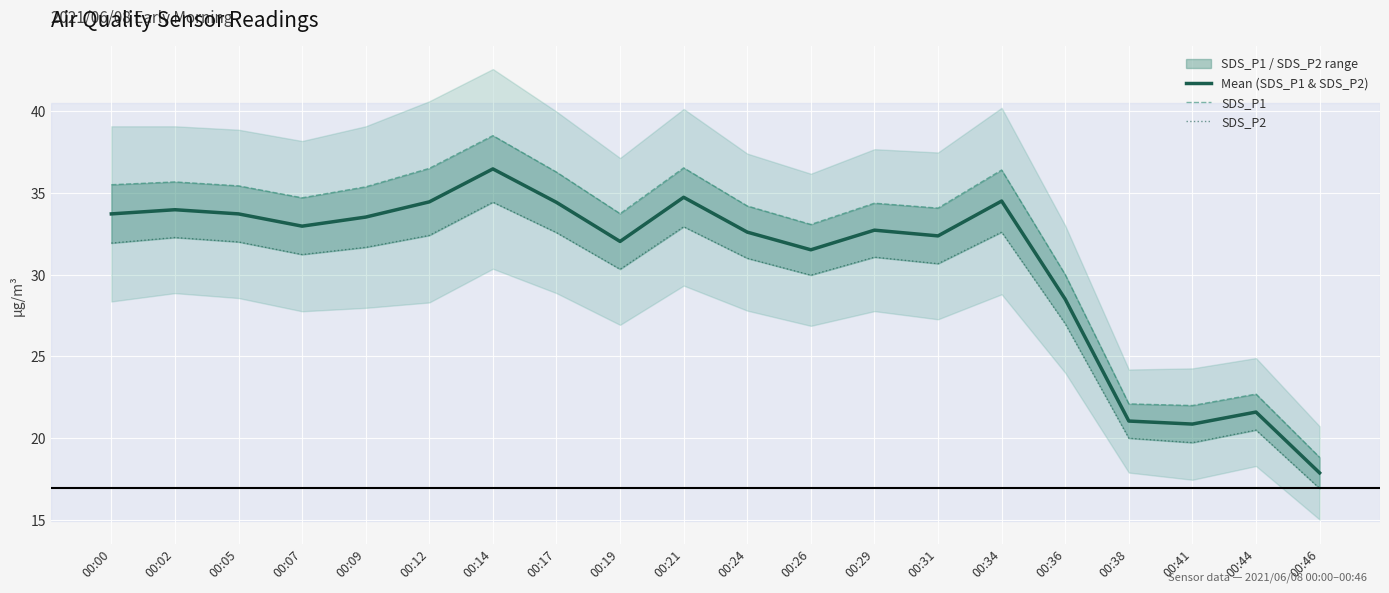

Which category has the lowest value across all series?

00:46